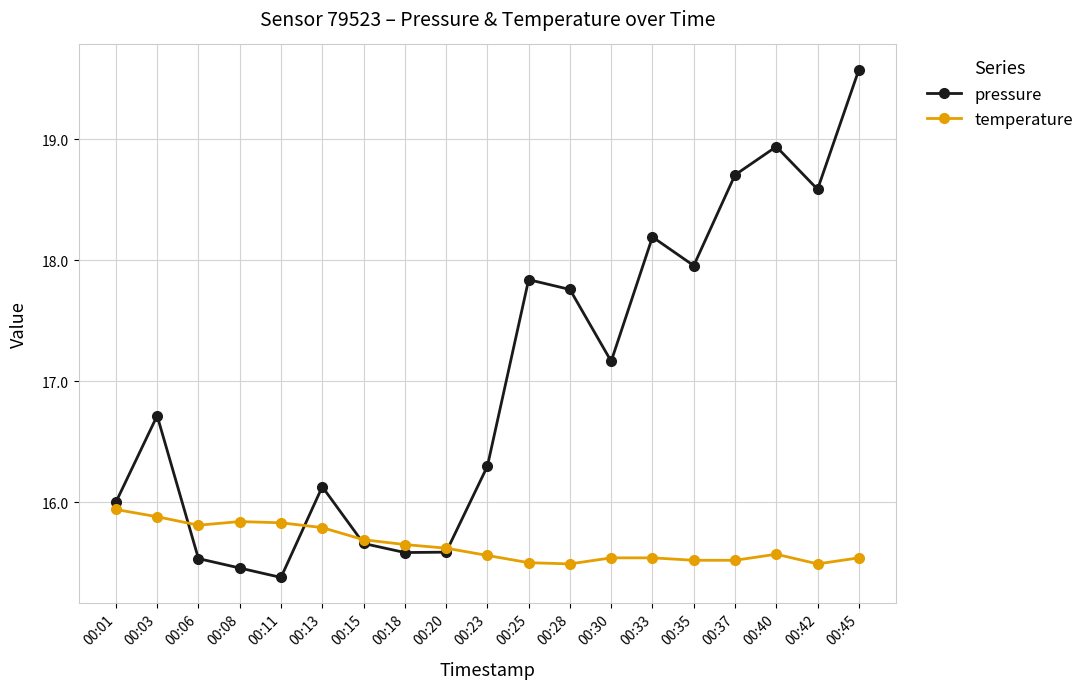

How many lines are shown in the chart?

2